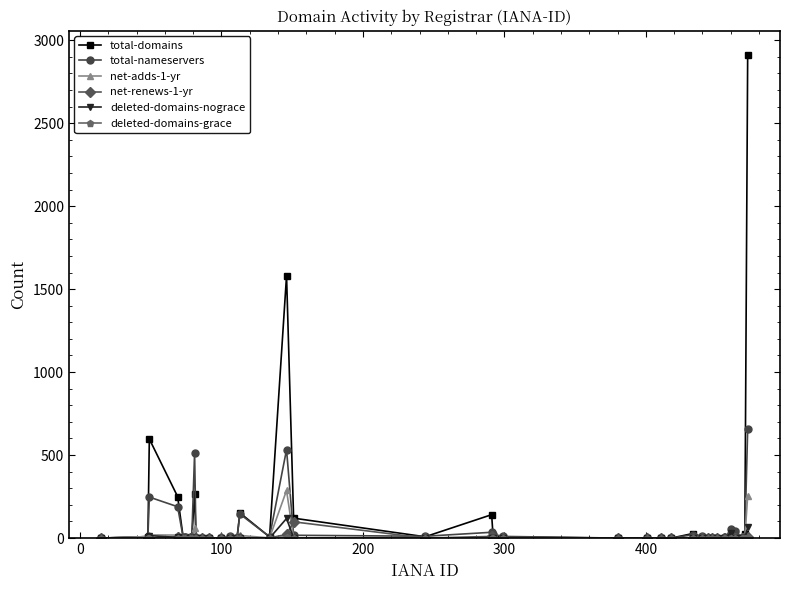

Which series has the widest spread of values?

total-domains